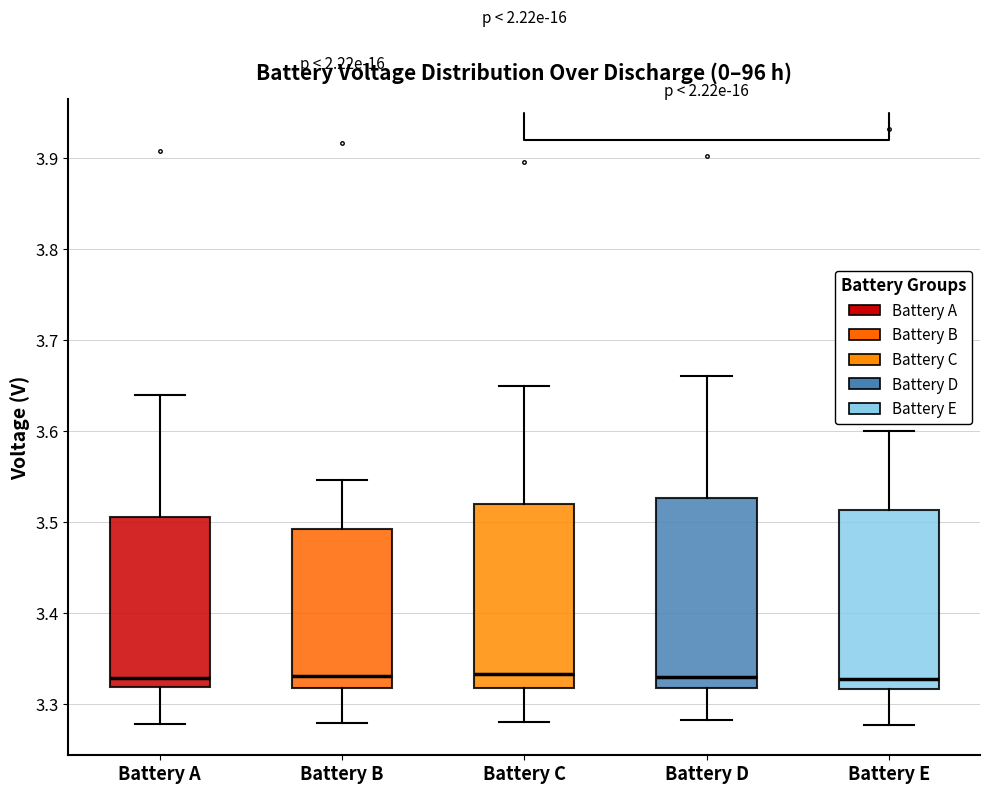

Where is the upper edge of the box for Battery D on the y-axis? The values are not printed on the chart, so give them approximately, as read against the axis.

3.53